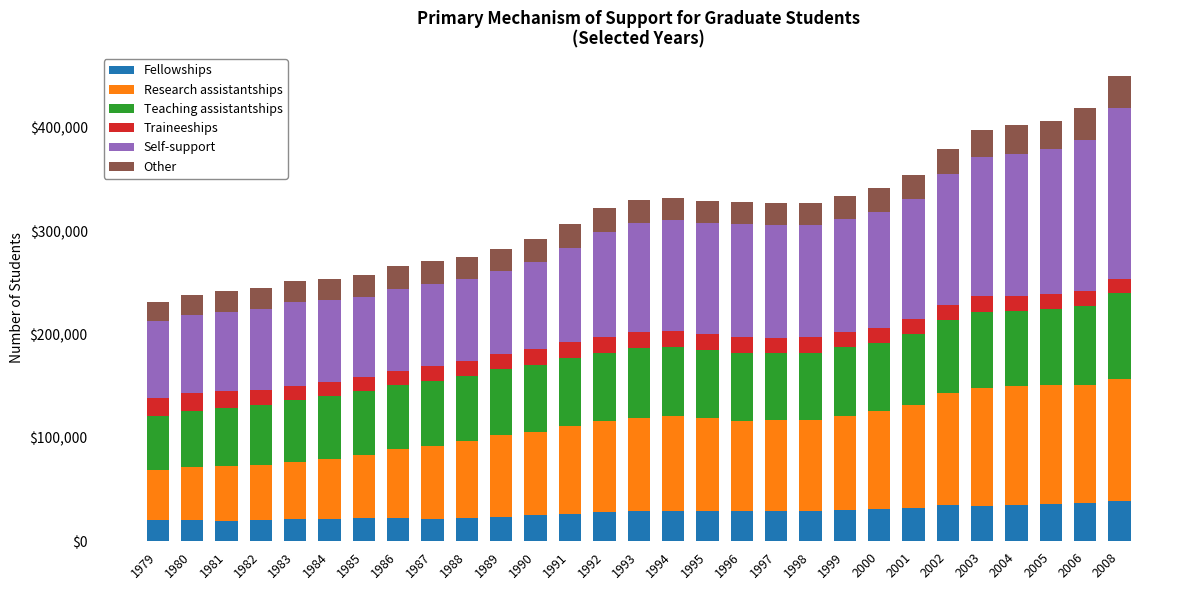

How many data points in Fellowships are less than 28862?

14